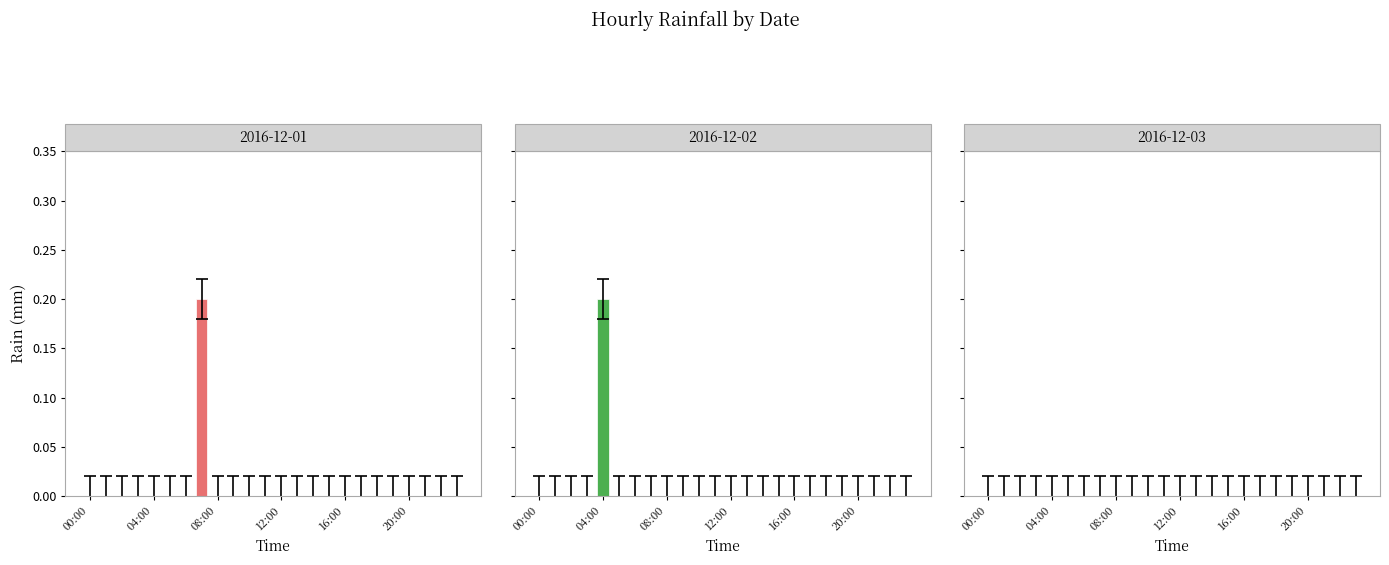

How many bars are there in total?

72